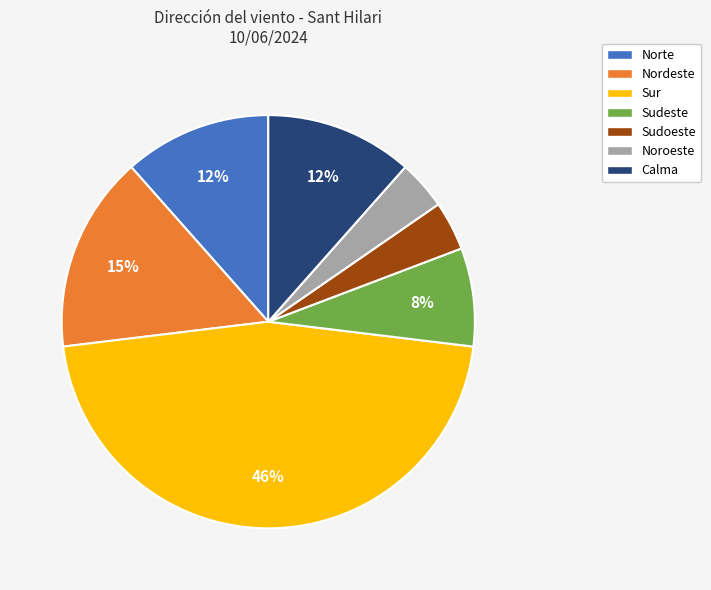

To the nearest percent, what is the difference between the largest and smallest slice percentages?

42%